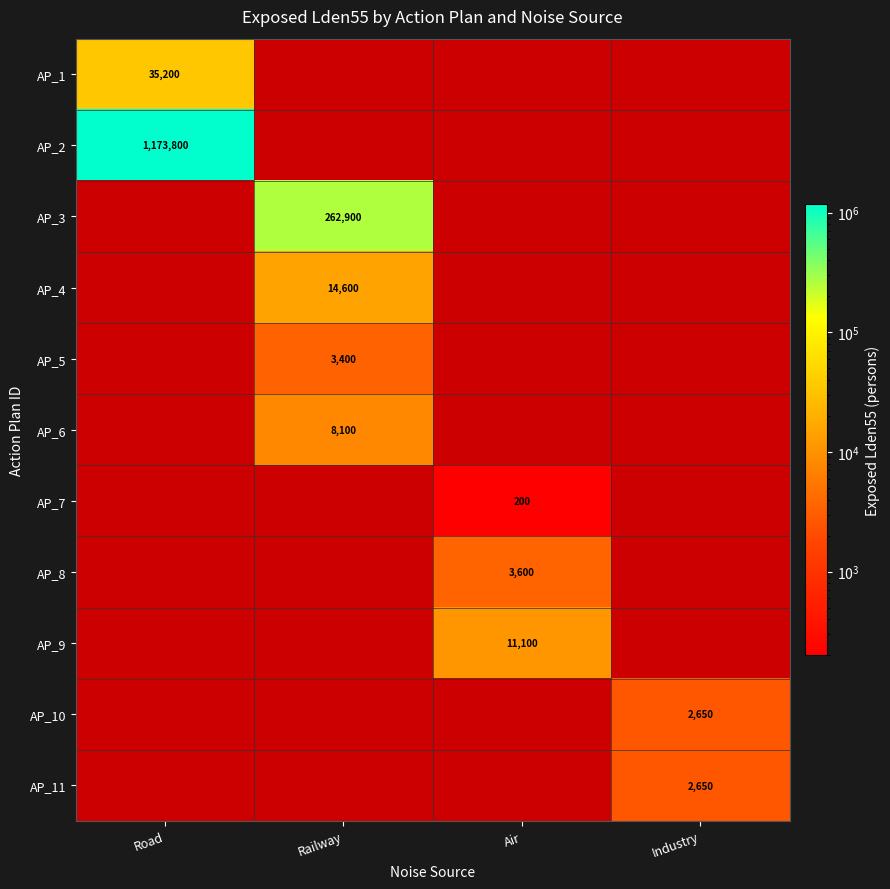

True or false: AP_6 has a value of 2241 at Railway.

False